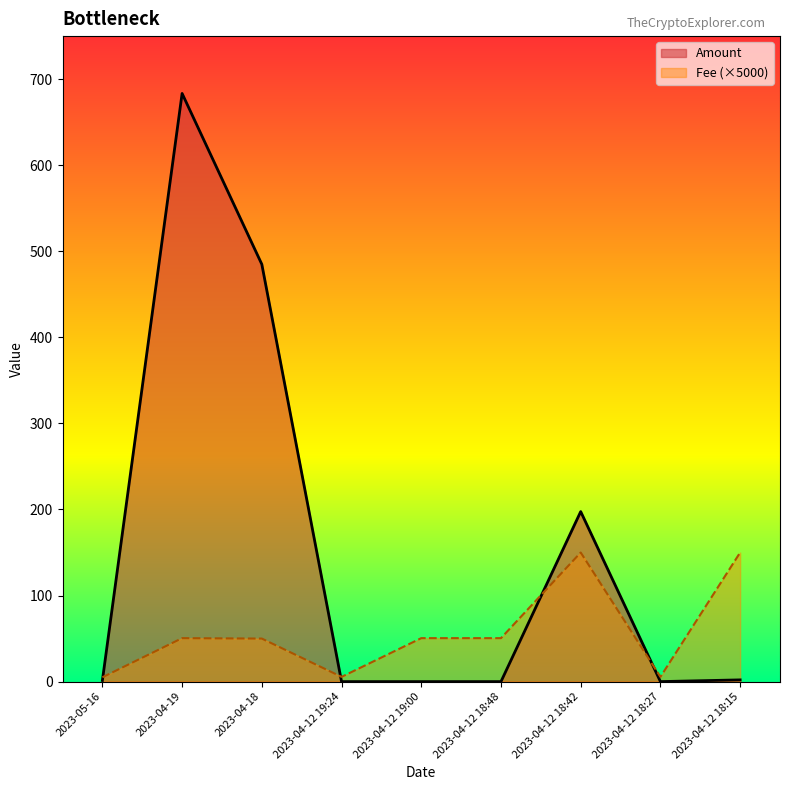

Reading right to left, what are all the values shown in this chart?

Amount: 2.0	0.0	197.5	0.0	0.0	0.0	484.9	683.4	1.3
Fee: 150.0	5.5	150.0	50.5	50.5	5.5	50.0	50.5	5.0